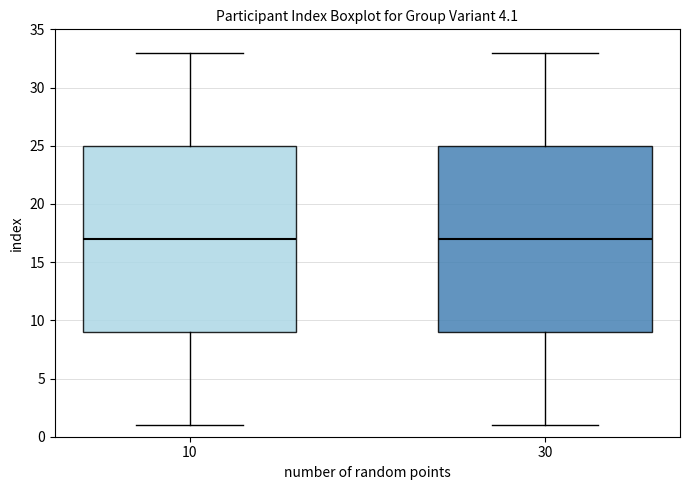

Reading left to right, transcribe this box plot: for each box, give where its median line is, the range the box spans, and where its two whiskers end, as read against the y-axis. The values are not printed on the chart, so give them approximately, as read against the axis.

10: median 17, box 9 to 25, whiskers 1 to 33
30: median 17, box 9 to 25, whiskers 1 to 33